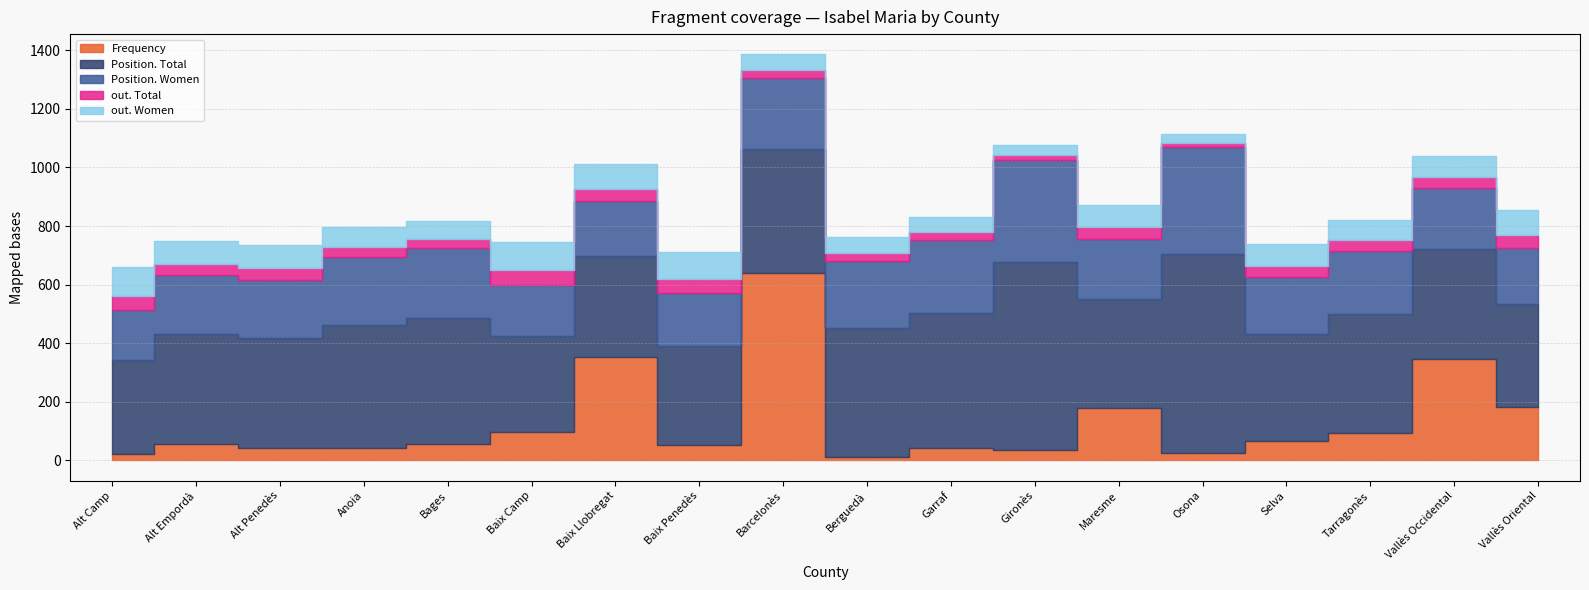

What is the value of the Position. Total point at the 1st from the left?

321